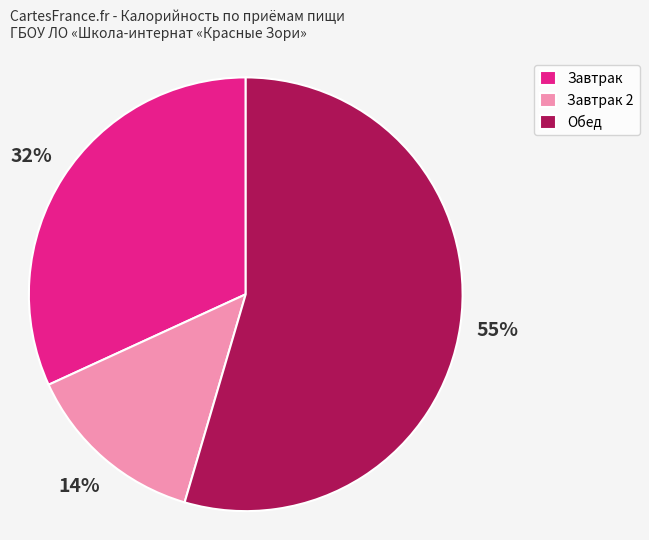

Rank the categories by value from lowest to highest.

Завтрак 2, Завтрак, Обед